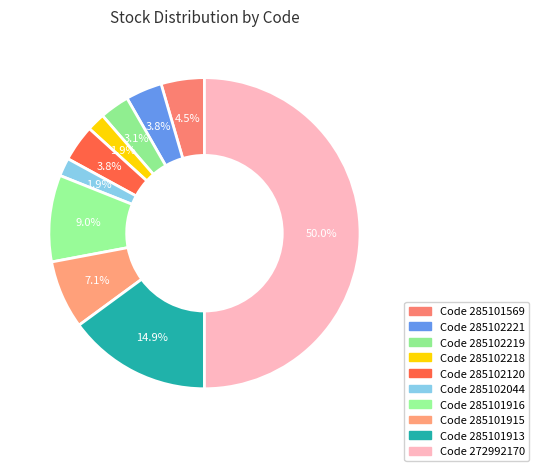

Count the number of slices in the pie.

10